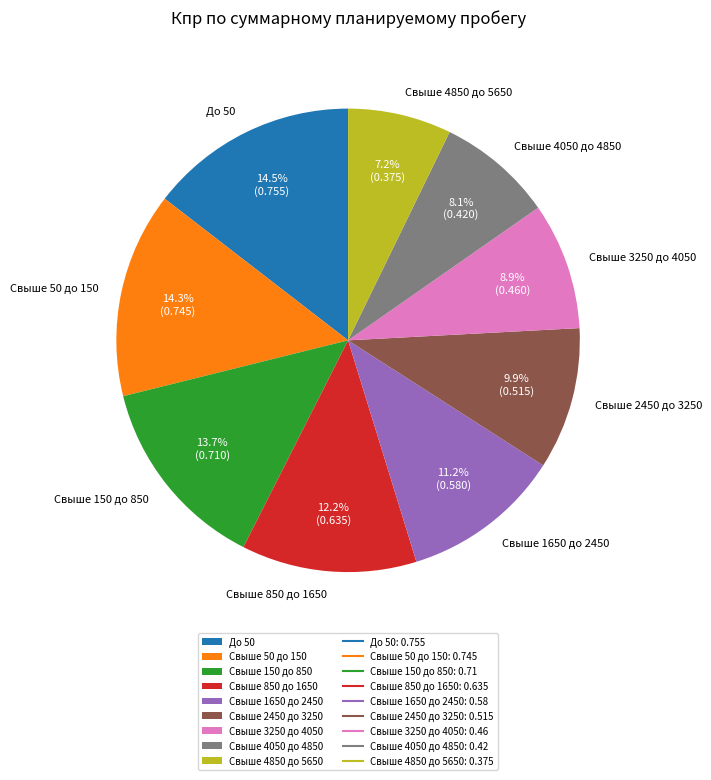

To the nearest percent, what is the combined percentage of Свыше 2450 до 3250 and Свыше 850 до 1650?

22%